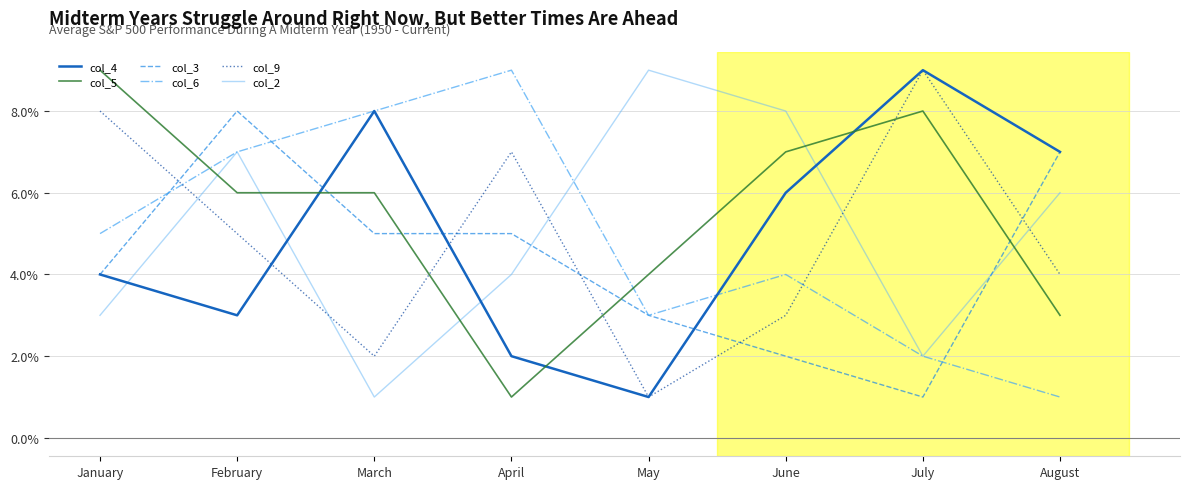

What is the total value across all series at July?

31